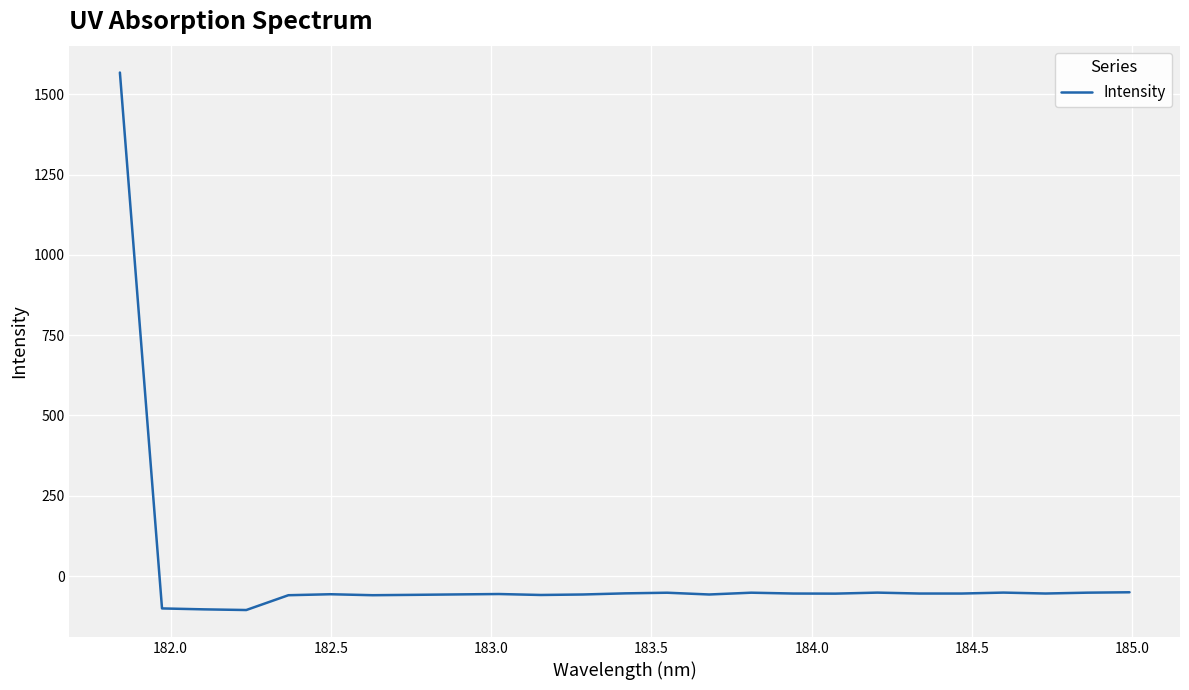

What is the greatest value displayed?

1567.4